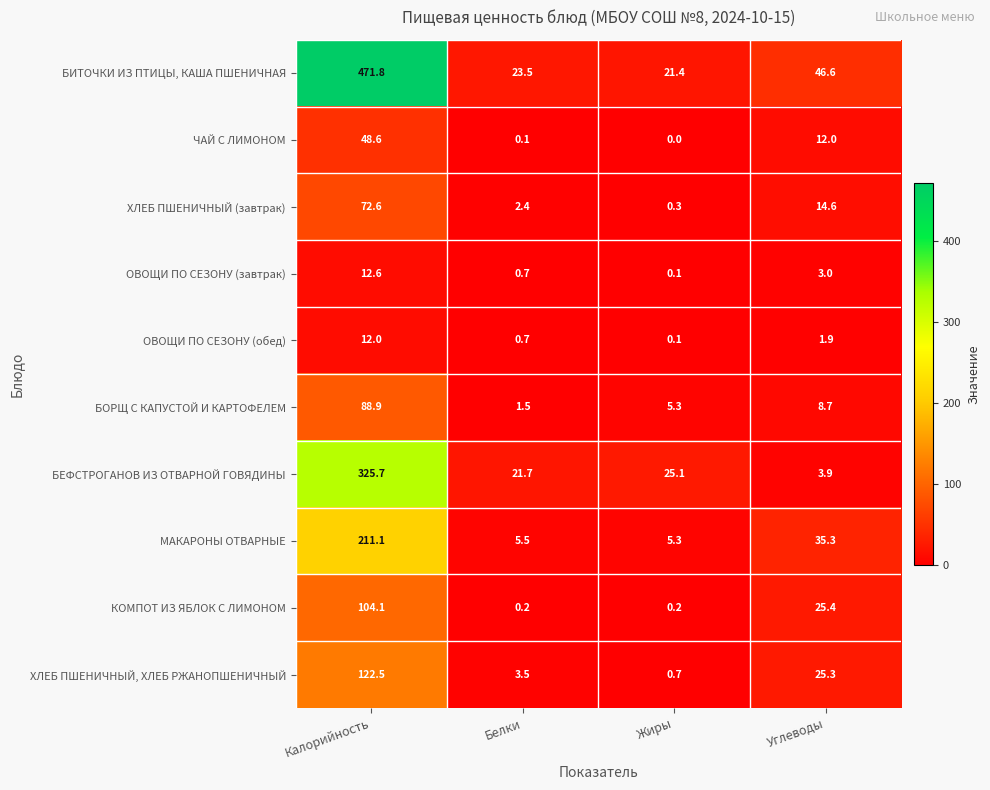

Between Белки and Жиры, which series saw the biggest shift?

БОРЩ С КАПУСТОЙ И КАРТОФЕЛЕМ